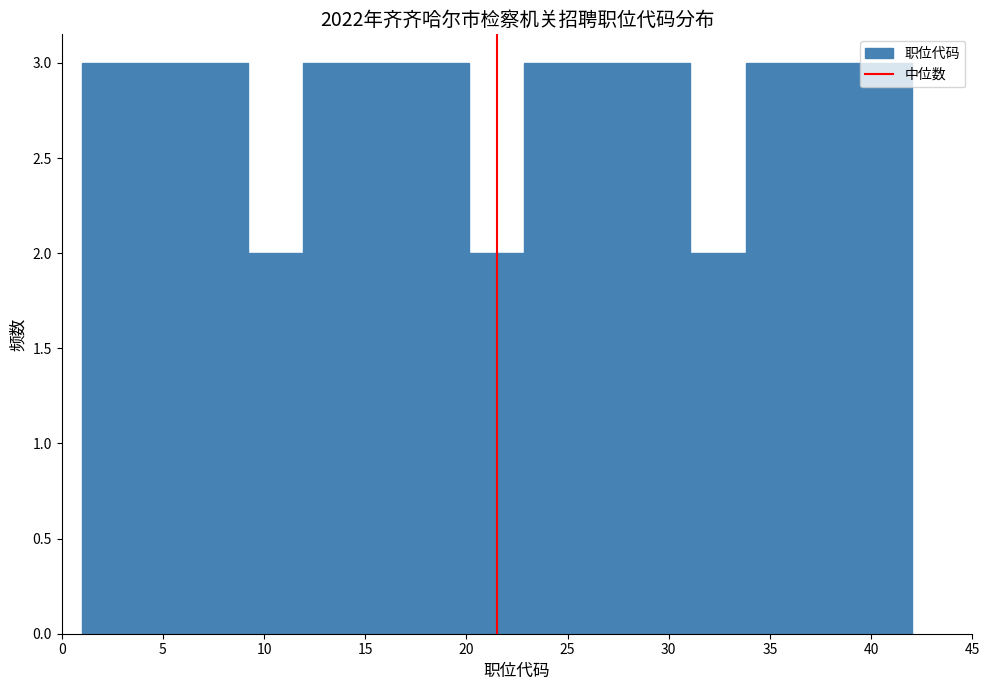

Reading left to right, list every bar in this chart as the range it spans on the x-axis followed by its height. Neither the bar edges nor the heights are printed on the chart, so give them approximately, as read against the axes.

1.0 to 3.5: 3
3.5 to 6.5: 3
6.5 to 9.0: 3
9.0 to 12.0: 2
12.0 to 14.5: 3
14.5 to 17.5: 3
17.5 to 20.0: 3
20.0 to 23.0: 2
23.0 to 25.5: 3
25.5 to 28.5: 3
28.5 to 31.0: 3
31.0 to 34.0: 2
34.0 to 36.5: 3
36.5 to 39.5: 3
39.5 to 42.0: 3